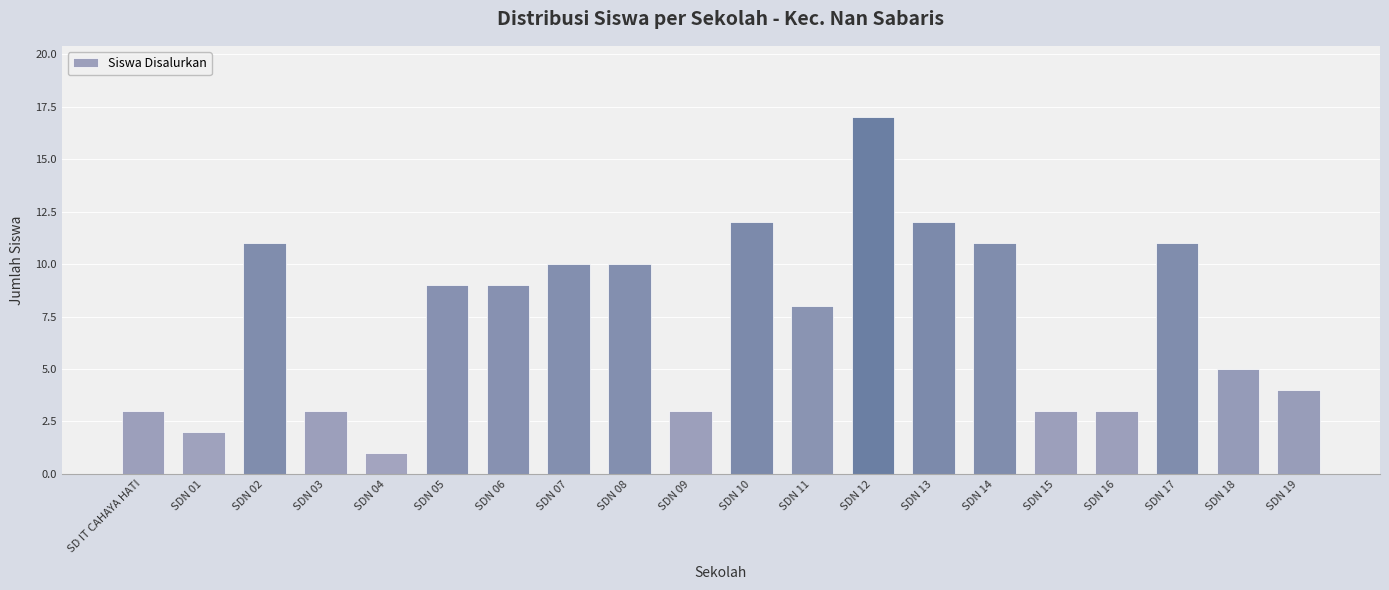

Reading left to right, list all the values displayed in this chart.

SD IT CAHAYA HATI=3	SDN 01=2	SDN 02=11	SDN 03=3	SDN 04=1	SDN 05=9	SDN 06=9	SDN 07=10	SDN 08=10	SDN 09=3	SDN 10=12	SDN 11=8	SDN 12=17	SDN 13=12	SDN 14=11	SDN 15=3	SDN 16=3	SDN 17=11	SDN 18=5	SDN 19=4